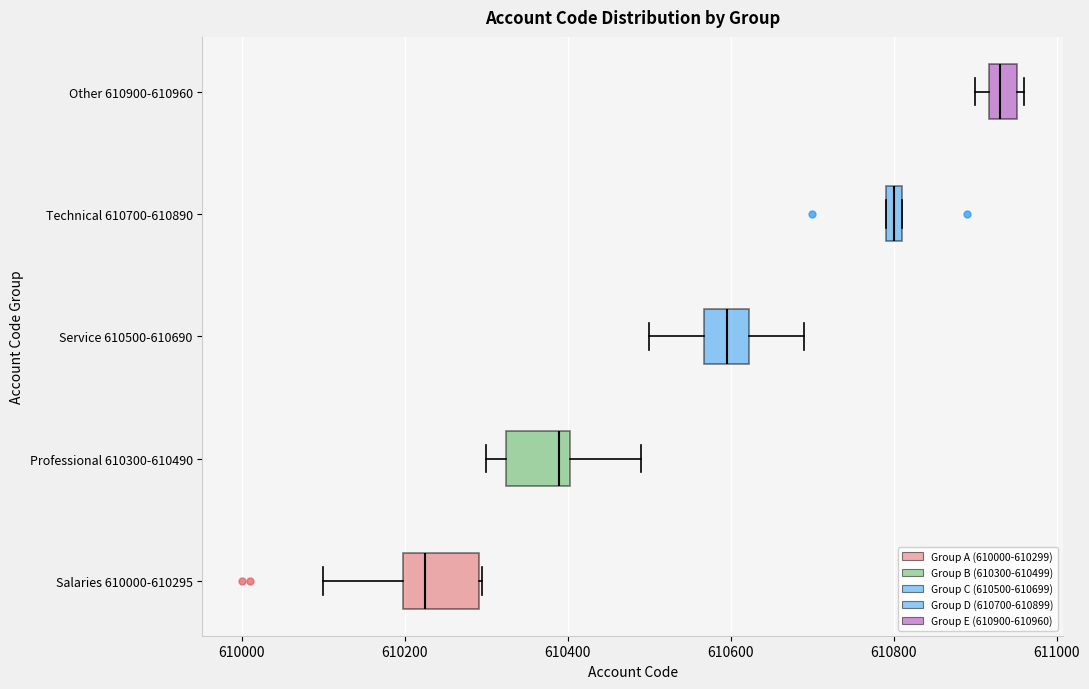

Where is the right edge of the box for Professional 610300-610490 on the x-axis? The values are not printed on the chart, so give them approximately, as read against the axis.

610400